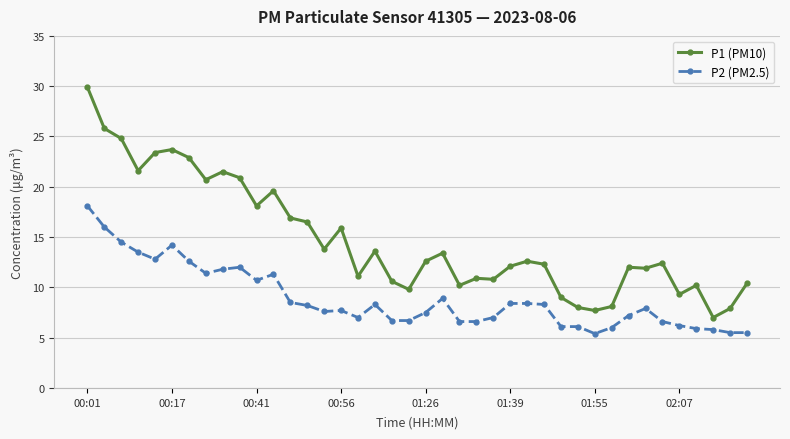

Rank the series by their maximum value, from lowest to highest.

P2 (PM2.5), P1 (PM10)